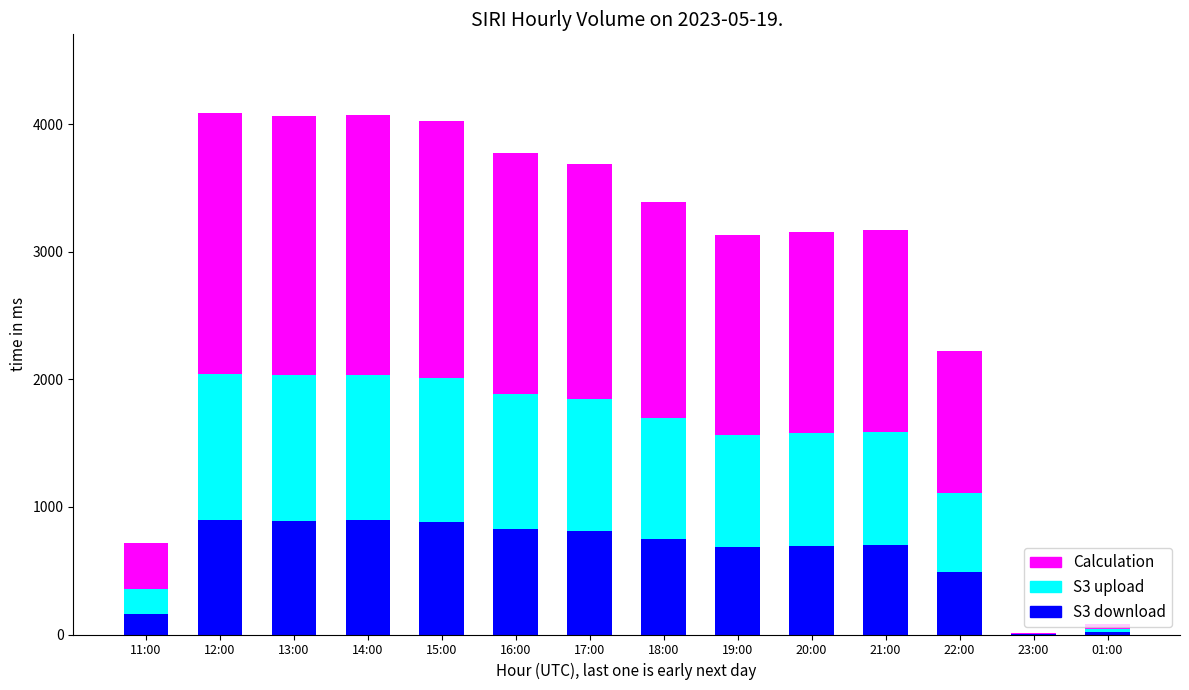

The S3 download series shows 895 at 14:00. True or false?

True